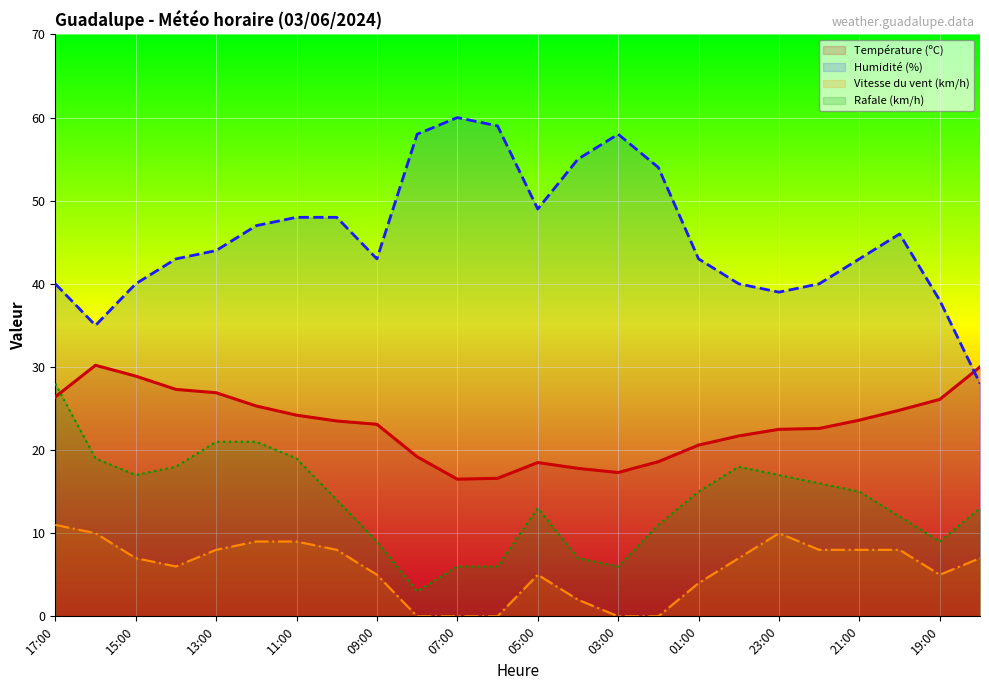

Is the value of Humidité (%) at 07:00 greater than the value of Vitesse du vent (km/h) at 03:00?

Yes